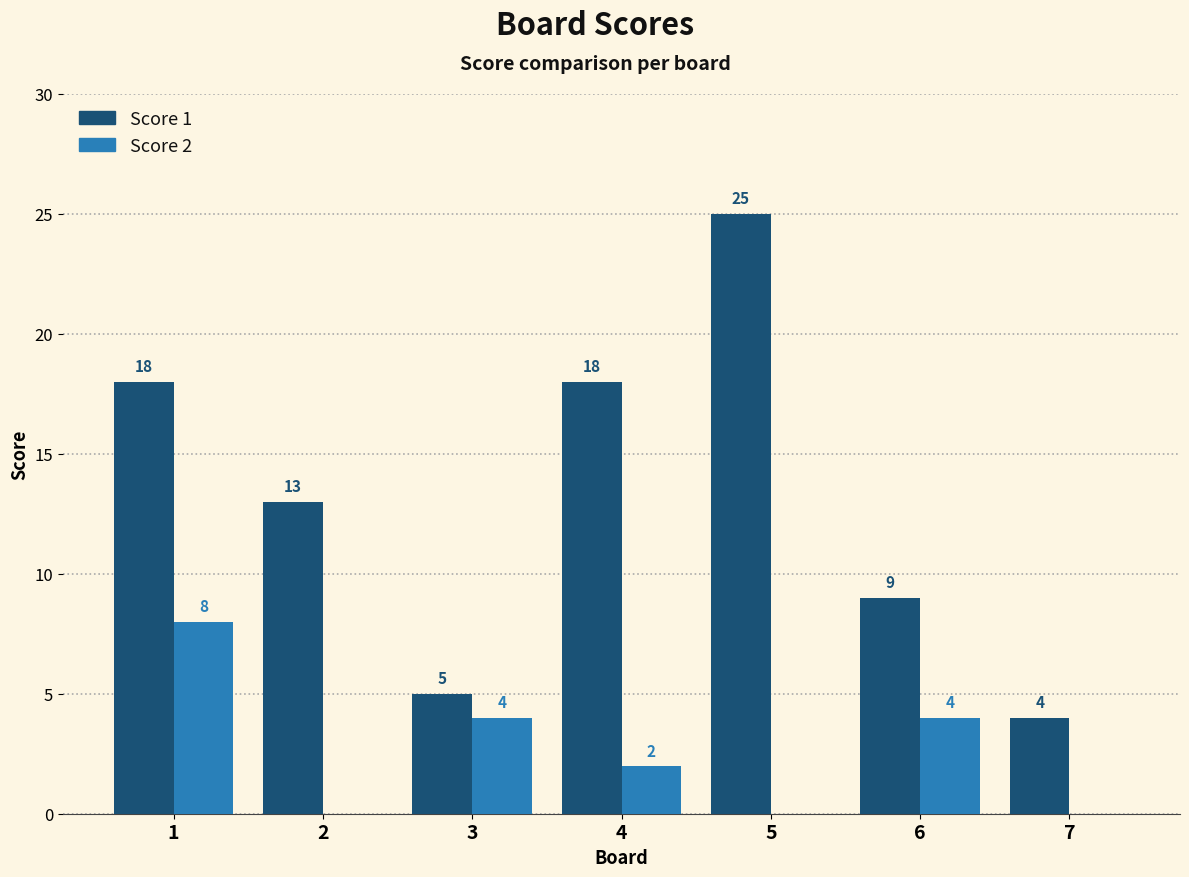

What value does the Score 1 series have at 2, to the nearest 10?

10